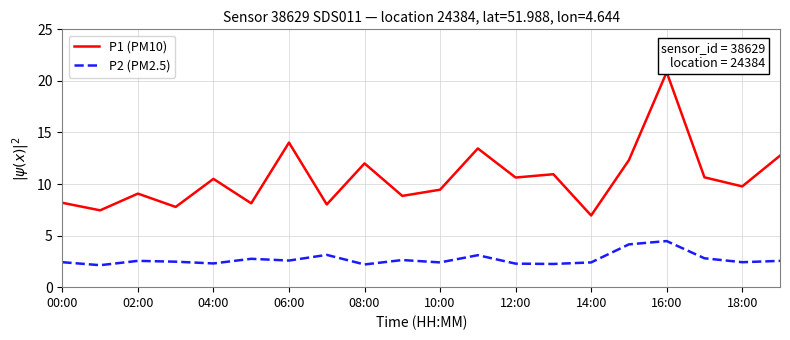

Which series has the largest range (max minus min)?

P1 (PM10)